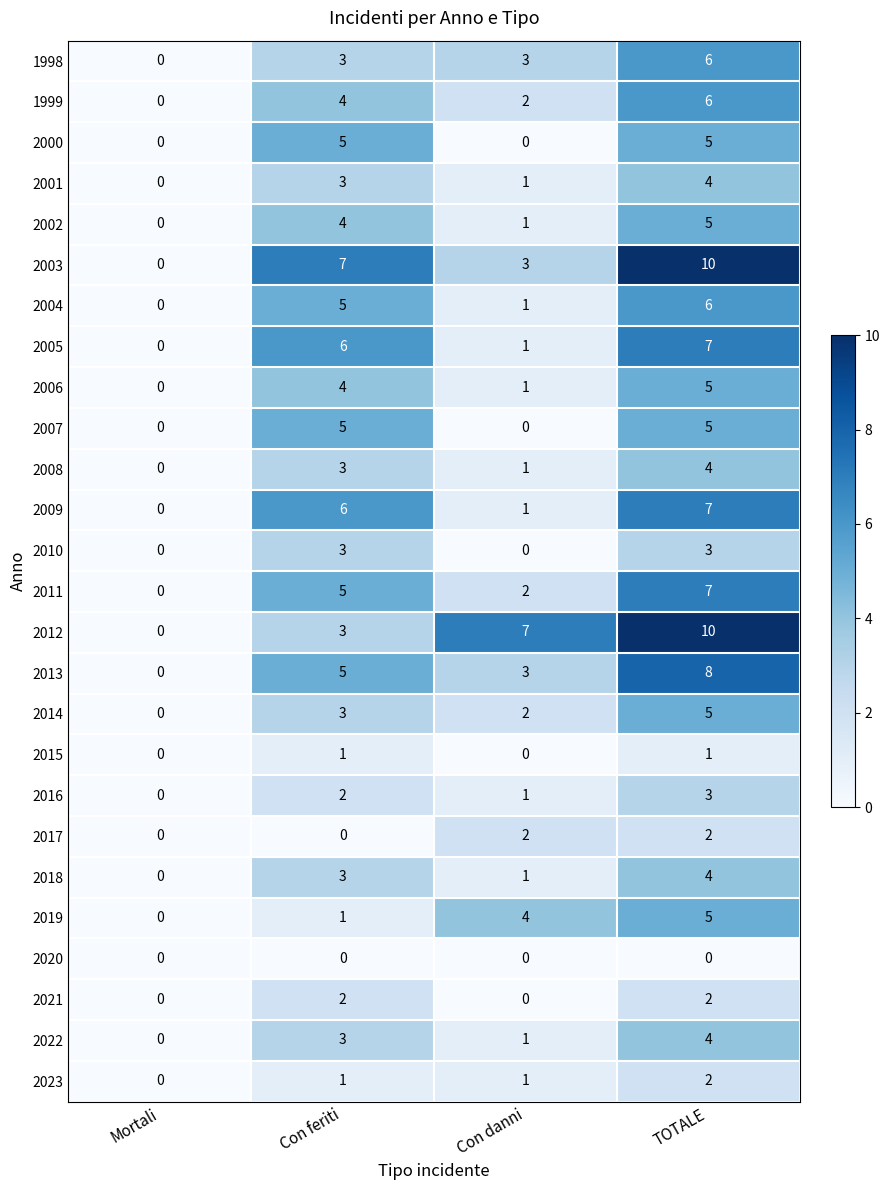

How many data points in 2000 are less than 5?

2